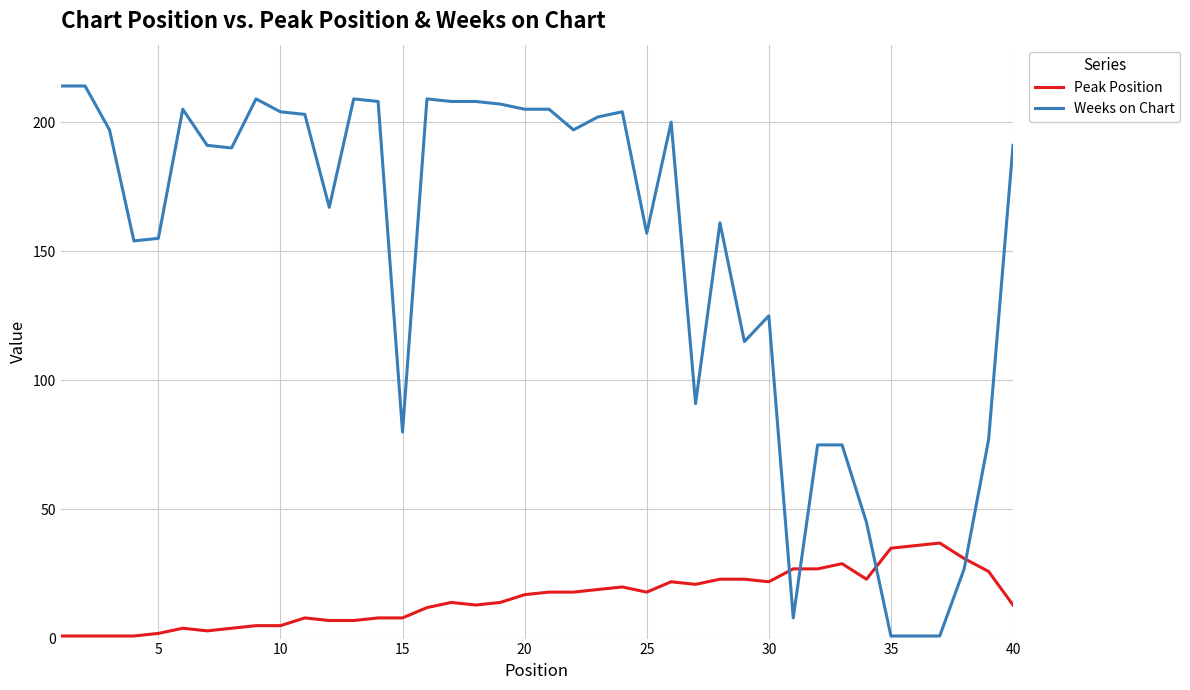

True or false: Weeks on Chart and Peak Position intersect in this chart.

True